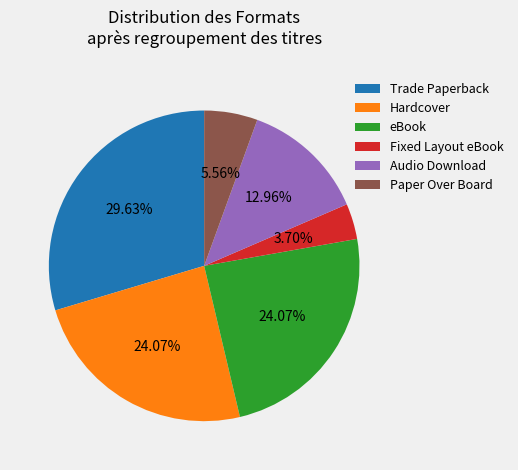

Is eBook the majority of the pie?

No